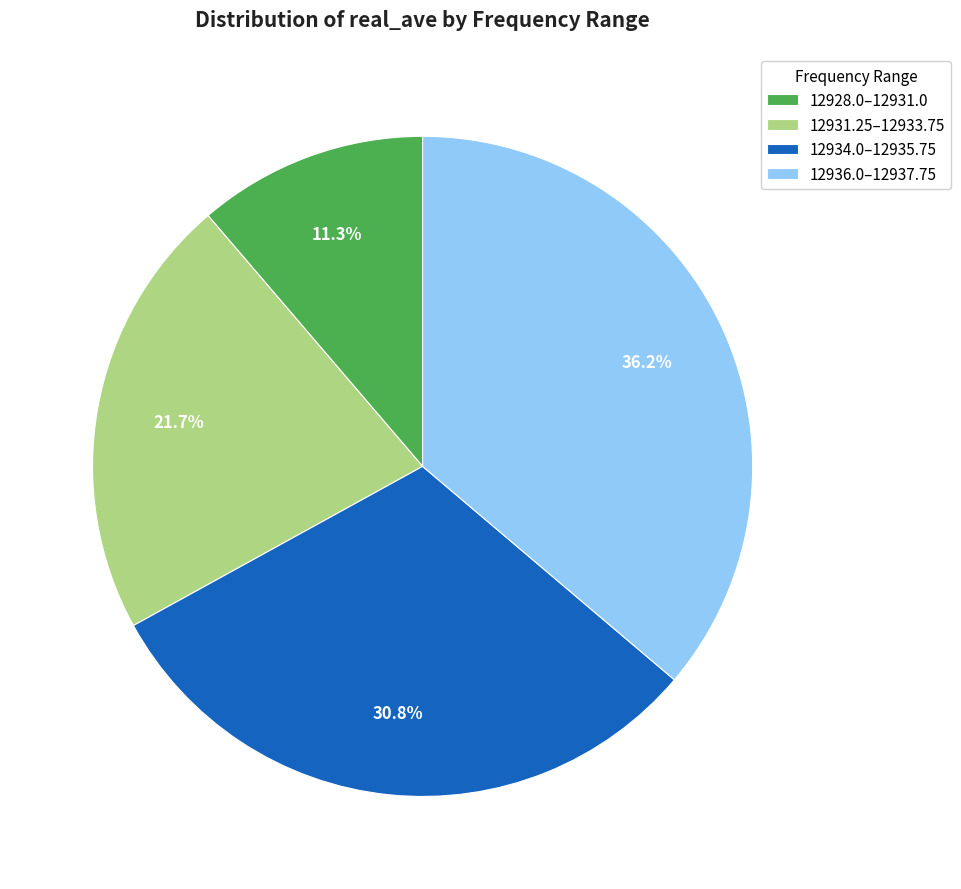

How many slices are in this pie chart?

4